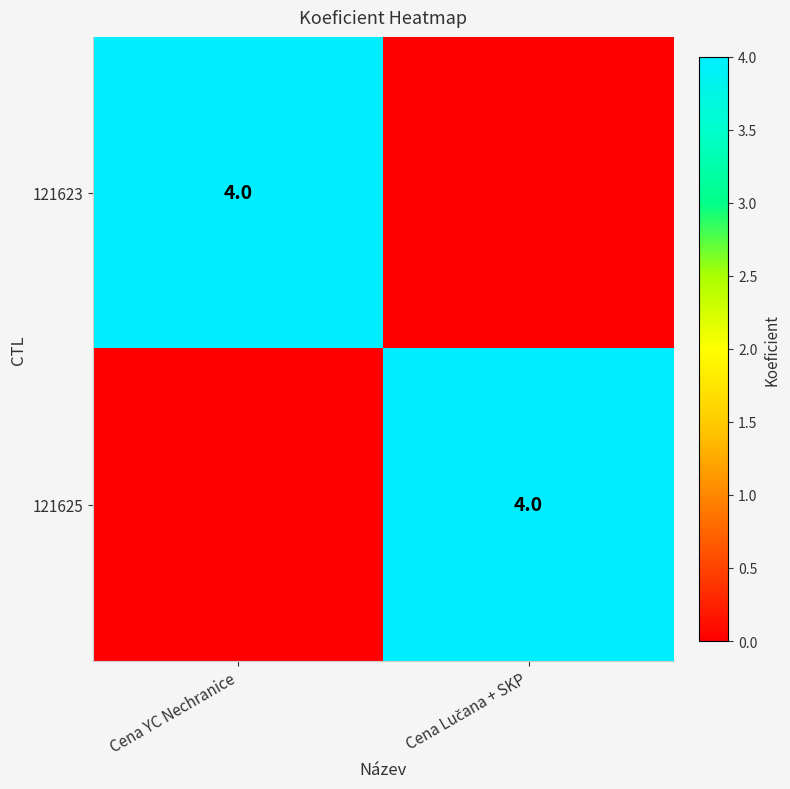

Count the number of categories in the chart.

2